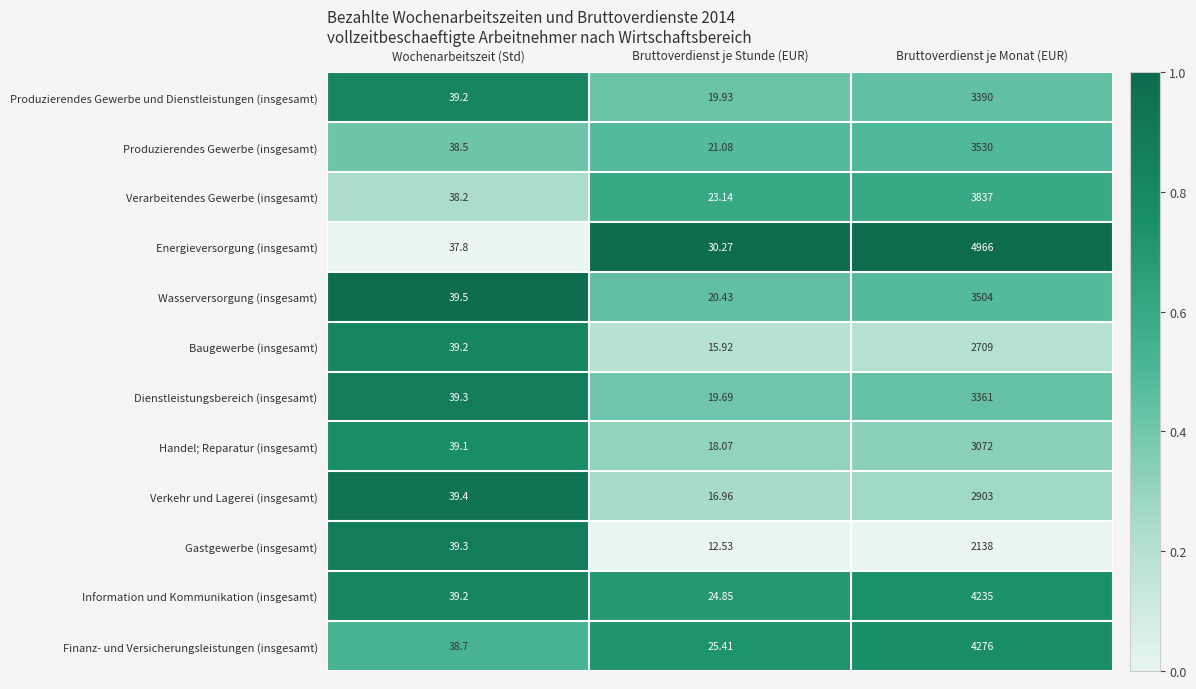

Rank the series by their maximum value, from highest to lowest.

Energieversorgung (insgesamt), Finanz- und Versicherungsleistungen (insgesamt), Information und Kommunikation (insgesamt), Verarbeitendes Gewerbe (insgesamt), Produzierendes Gewerbe (insgesamt), Wasserversorgung (insgesamt), Produzierendes Gewerbe und Dienstleistungen (insgesamt), Dienstleistungsbereich (insgesamt), Handel; Reparatur (insgesamt), Verkehr und Lagerei (insgesamt), Baugewerbe (insgesamt), Gastgewerbe (insgesamt)